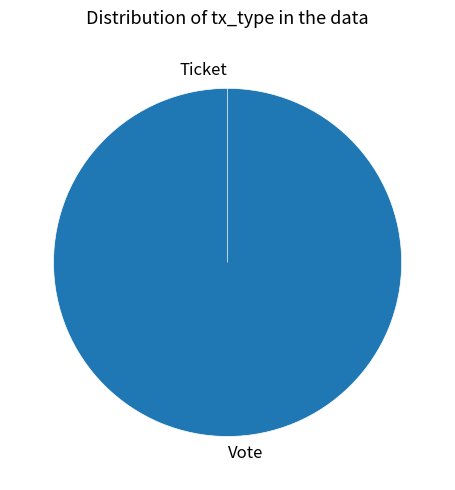

What is the change in value from Vote to Ticket?

-1